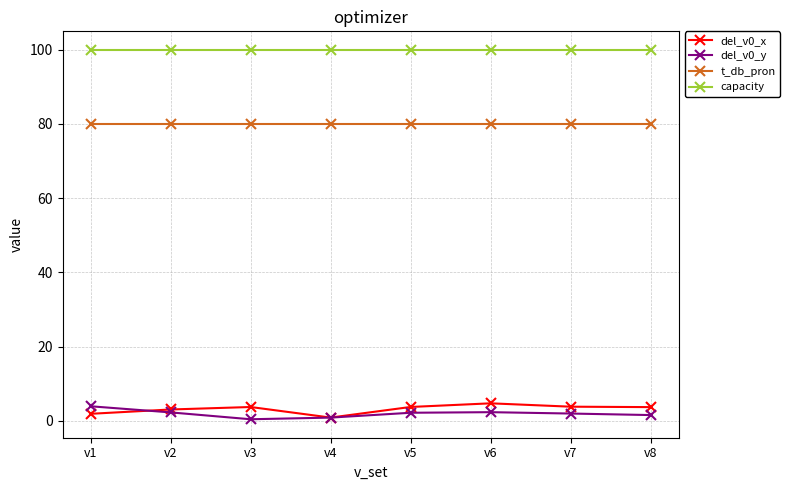

What is the difference between the second highest and second lowest values in the del_v0_x series?

1.9